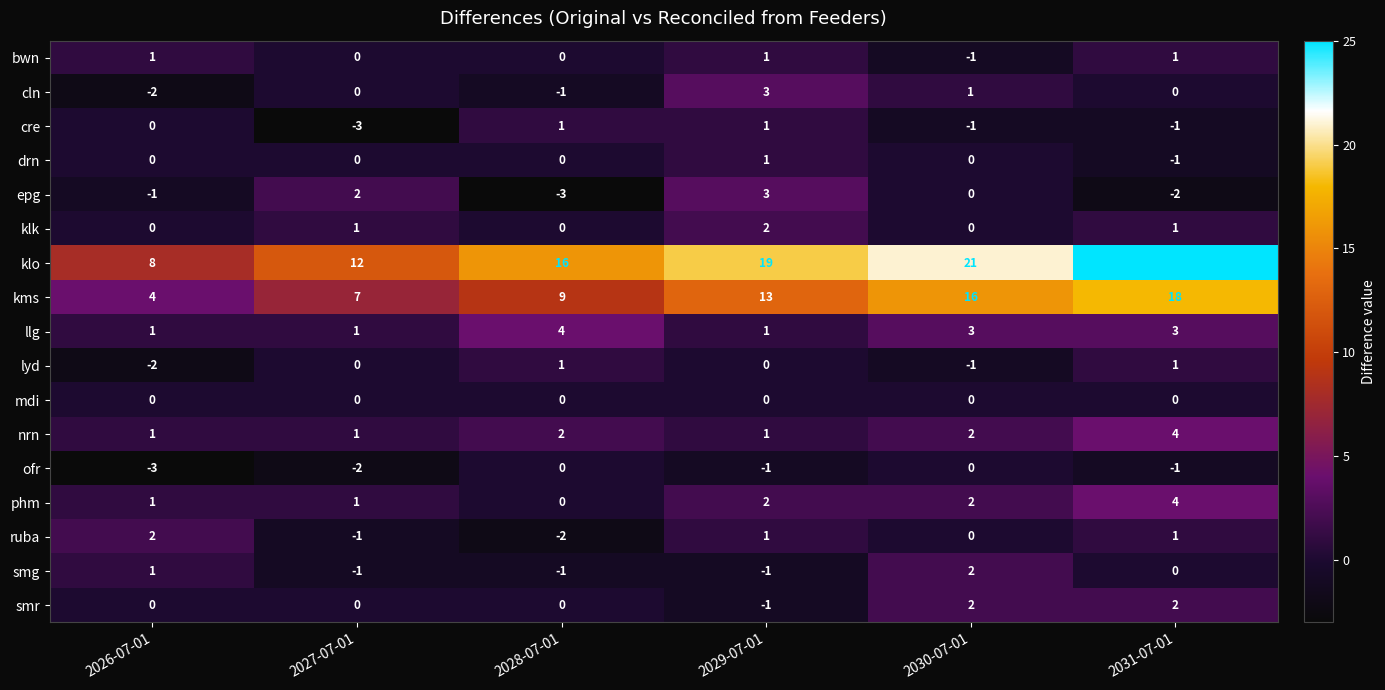

Between 2030-07-01 and 2031-07-01, which series saw the biggest shift?

klo